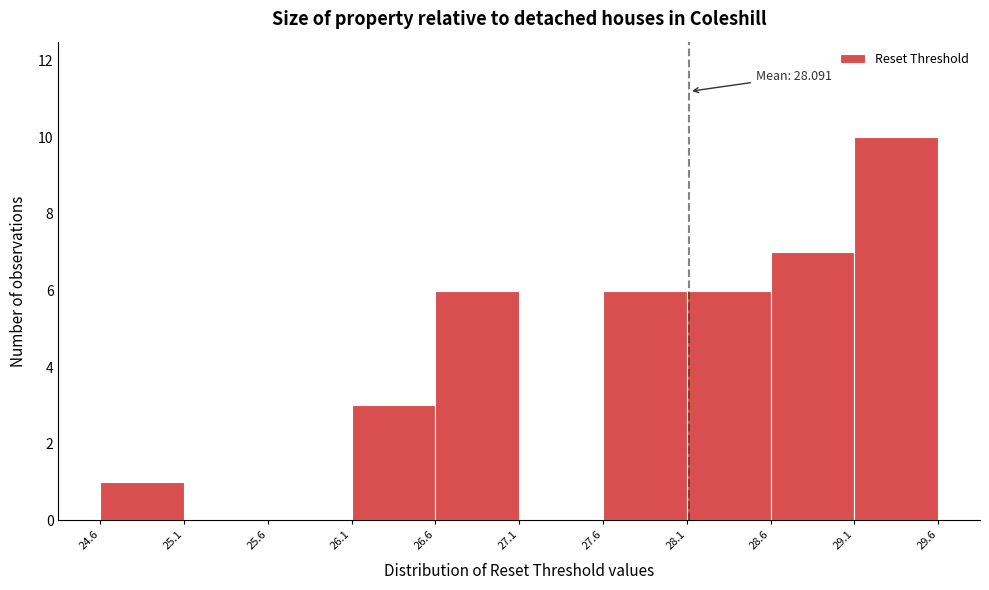

Which range on the x-axis has the tallest bar?

29.1 to 29.6